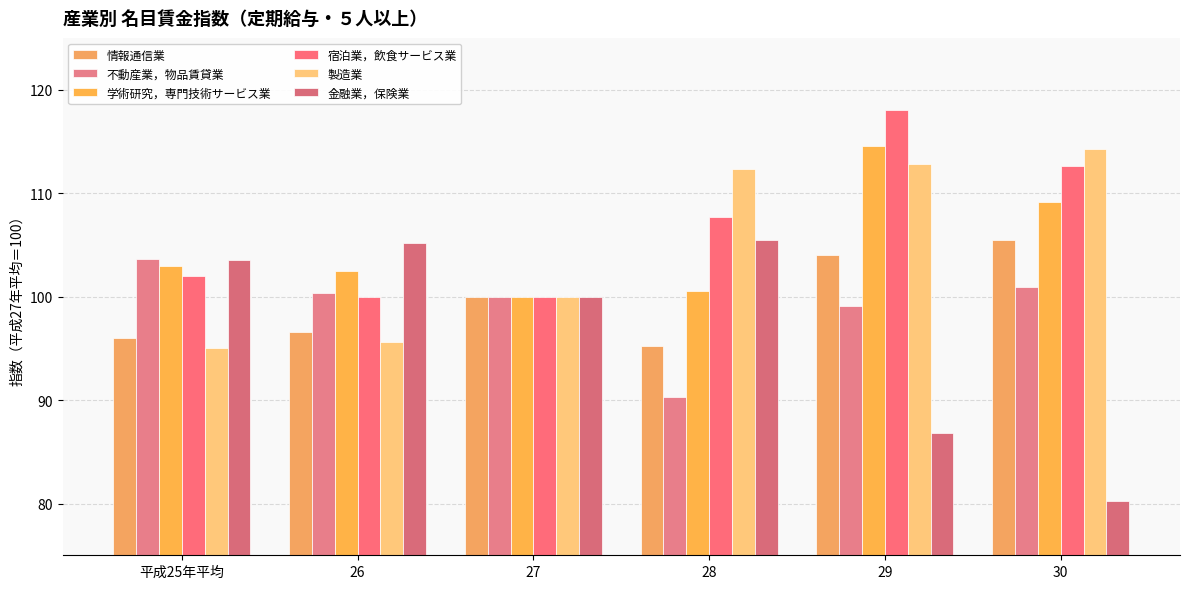

Reading left to right, transcribe all the data shown in this chart.

情報通信業: 96.0	96.6	100.0	95.2	104.0	105.5
不動産業，物品賃貸業: 103.6	100.3	100.0	90.3	99.1	100.9
学術研究，専門技術サービス業: 103.0	102.5	100.0	100.5	114.6	109.1
宿泊業，飲食サービス業: 102.0	100.0	100.0	107.7	118.0	112.6
製造業: 95.0	95.6	100.0	112.3	112.8	114.3
金融業，保険業: 103.5	105.2	100.0	105.5	86.8	80.2